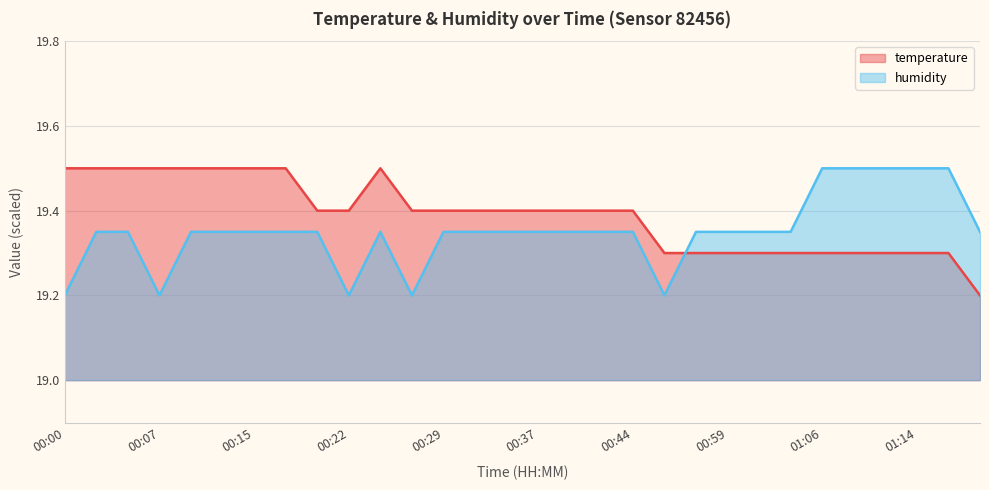

Rank the series by their average value, from highest to lowest.

temperature, humidity